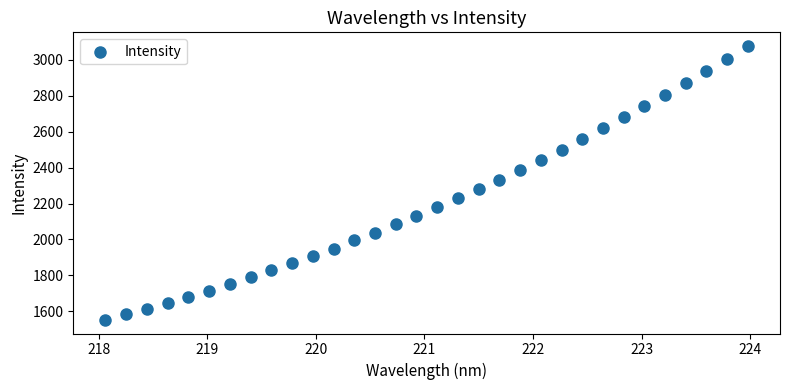

What is the range of Y values (max minus min)?

1523.4